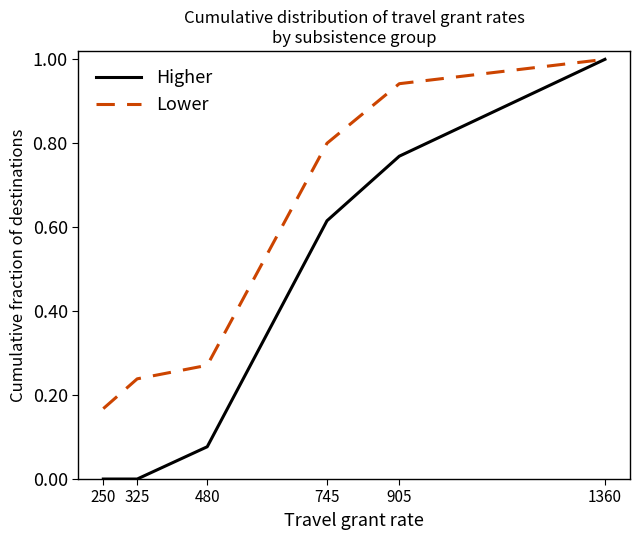

What is the sum of the Lower values at 325 and 250?

0.4